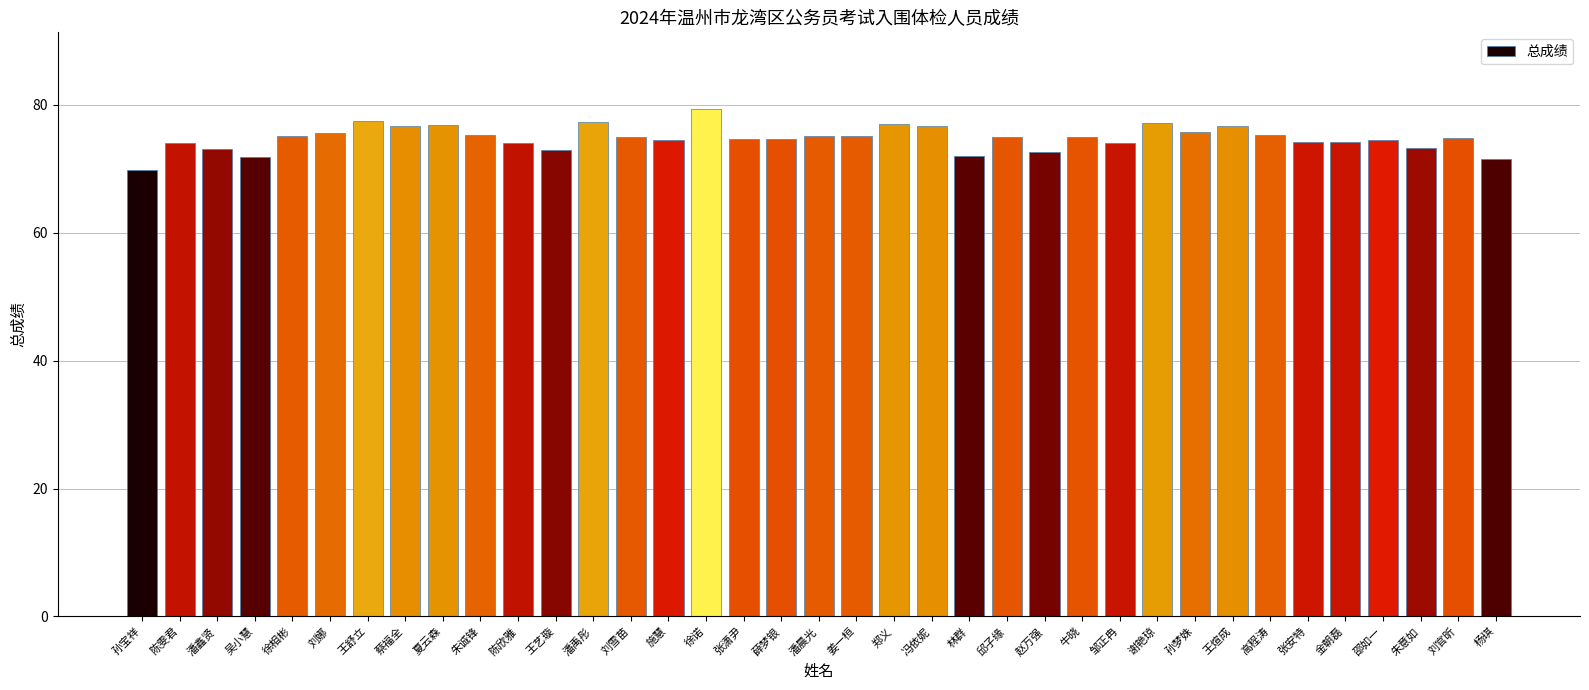

What is the smallest value displayed?

69.9